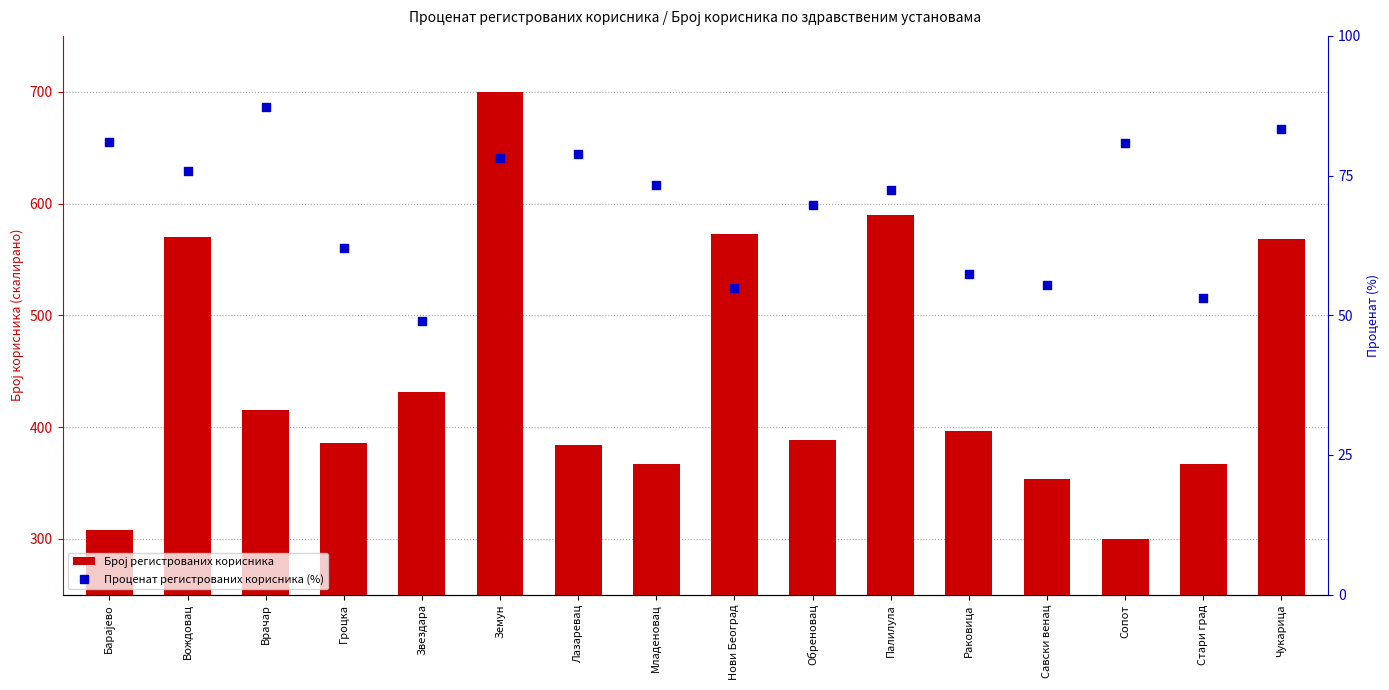

Which series has the largest Y range (max minus min)?

Број регистрованих корисника